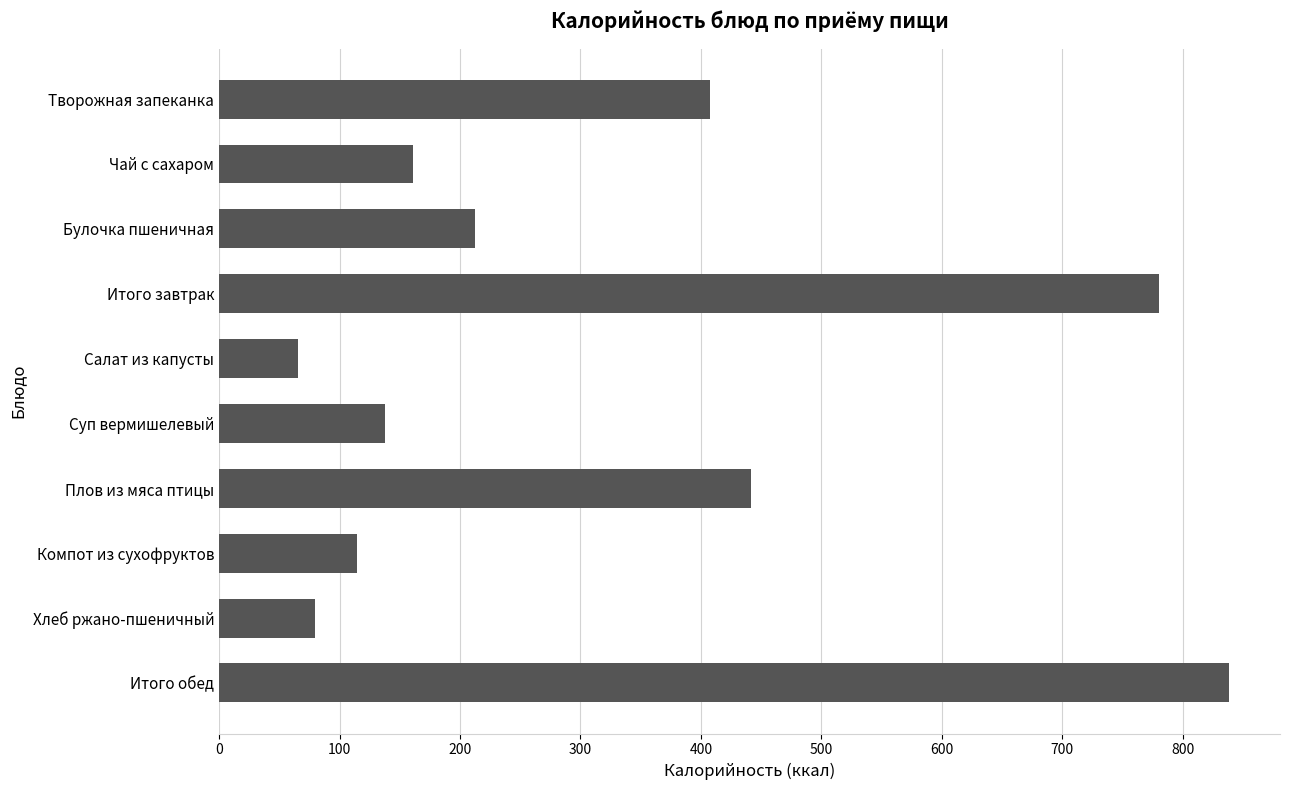

Reading top to bottom, extract all data points from this chart.

Творожная запеканка=407.5	Чай с сахаром=161.0	Булочка пшеничная=212.4	Итого завтрак=780.0	Салат из капусты=65.3	Суп вермишелевый=137.7	Плов из мяса птицы=441.9	Компот из сухофруктов=114.5	Хлеб ржано-пшеничный=79.4	Итого обед=838.8